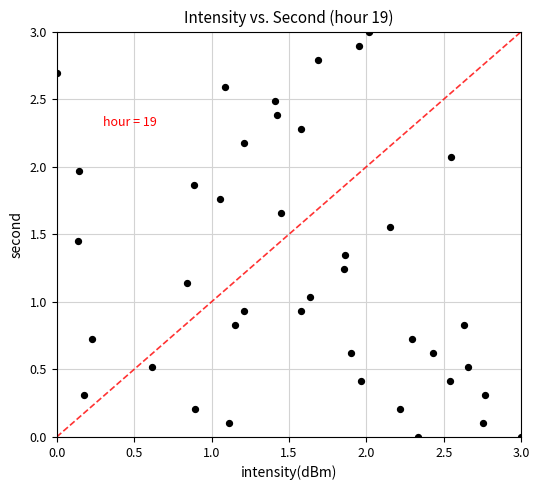

What is the range of X values (max minus min)?

3.0